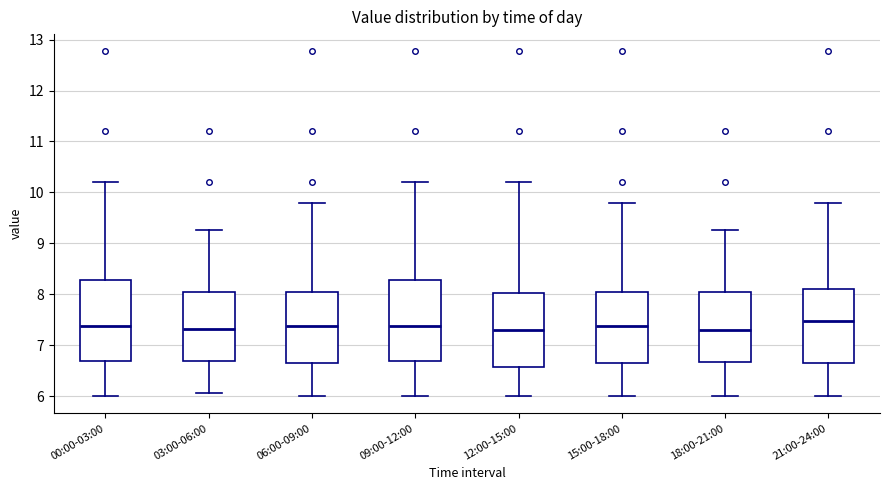

Where does the upper whisker of the box for 18:00-21:00 end on the y-axis? The values are not printed on the chart, so give them approximately, as read against the axis.

9.3